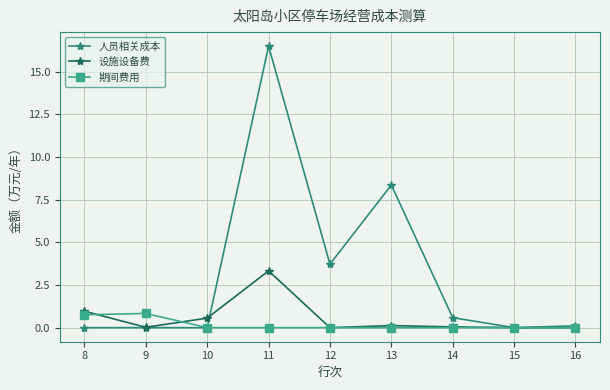

Which series has the largest range (max minus min)?

人员相关成本